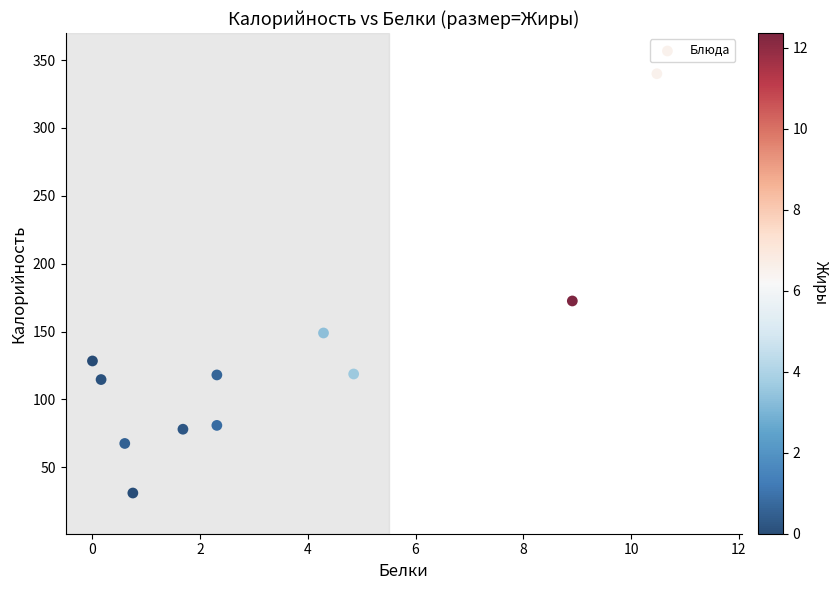

What Y value in the scatter plot is closest to 185?

172.5